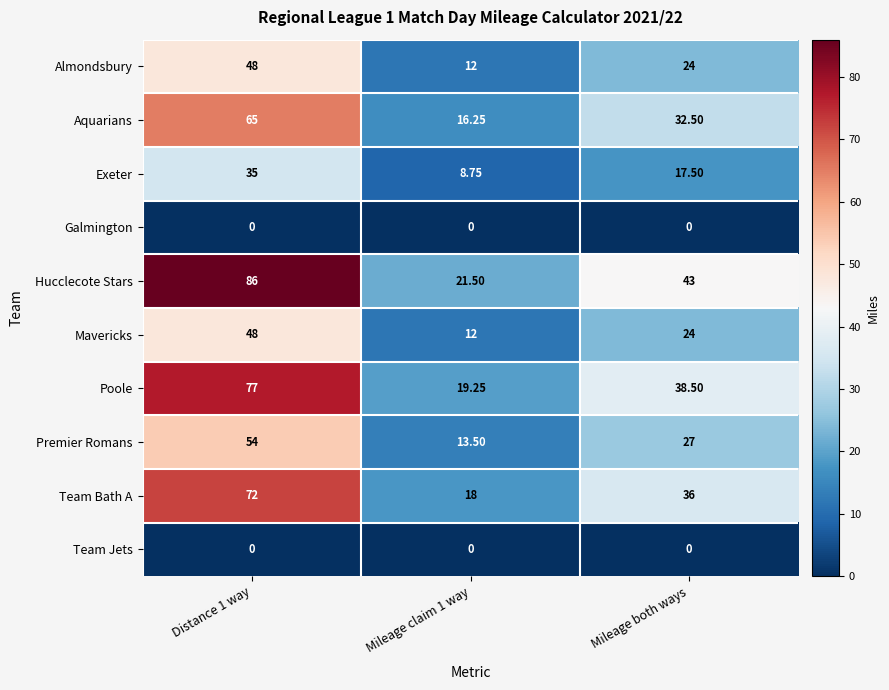

At which label is Poole closest to 48?

Mileage both ways